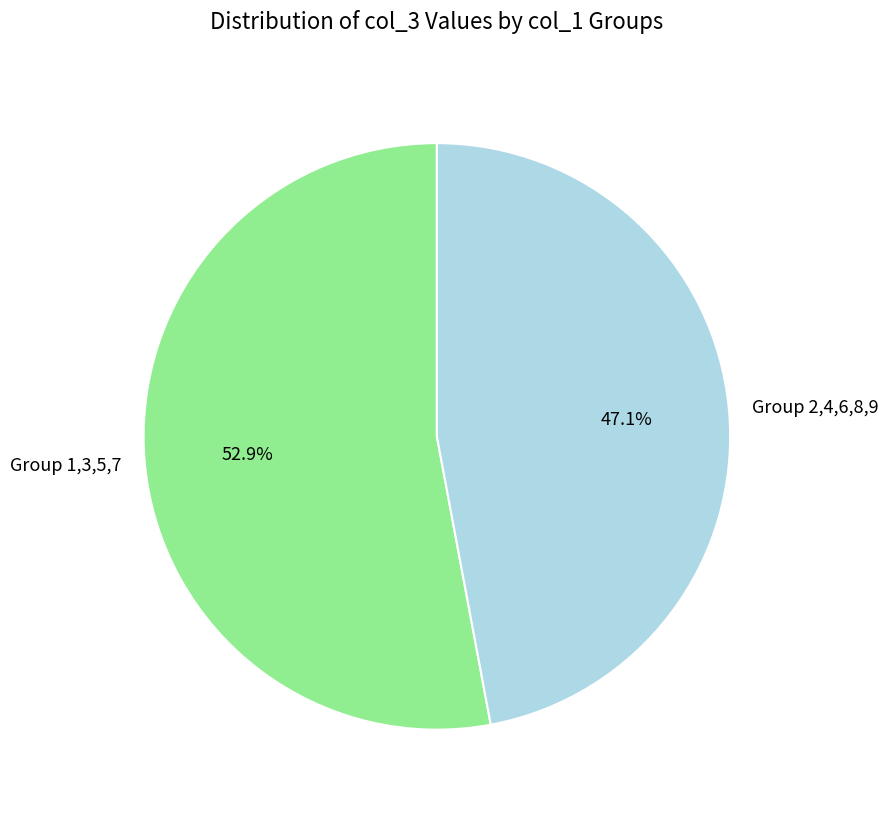

What percentage is NOT represented by Group 2,4,6,8,9?

52.9%